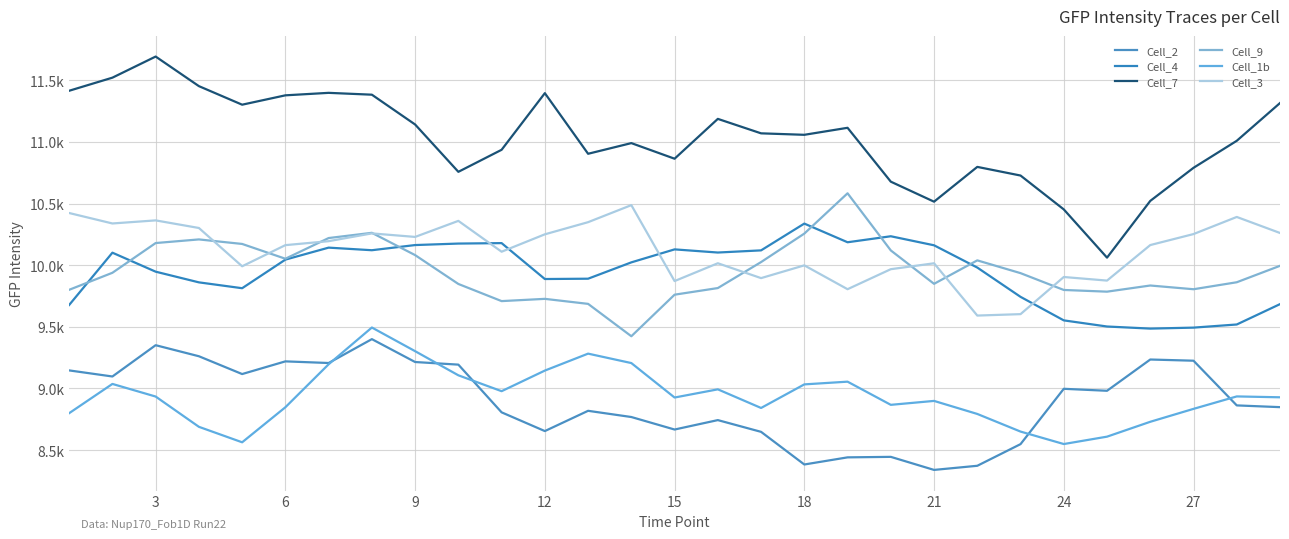

What is the maximum value for Cell_2?

9399.8